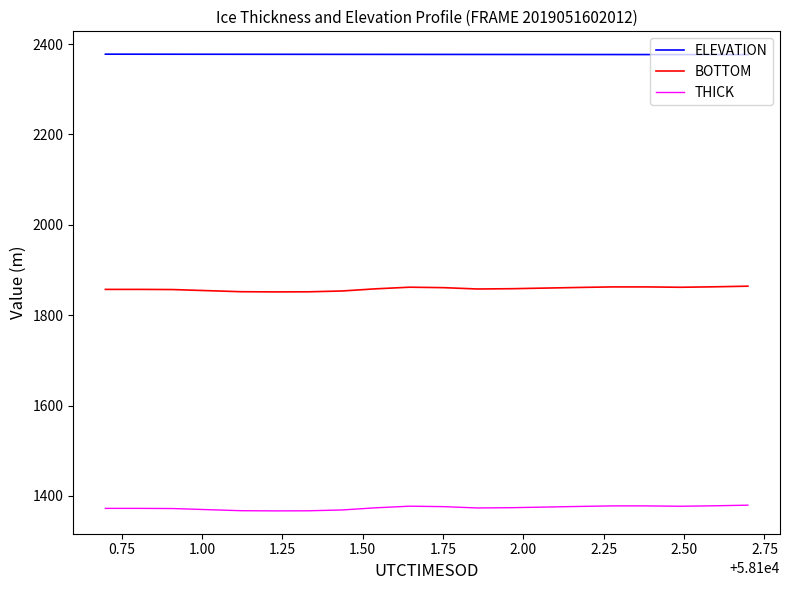

Rank the series by their average value, from lowest to highest.

THICK, BOTTOM, ELEVATION